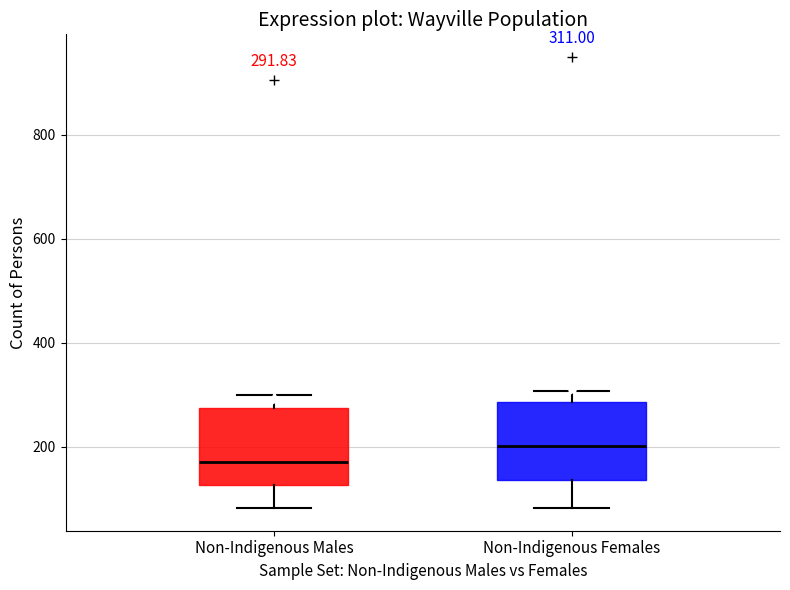

Which box has the lowest median line?

Non-Indigenous Males